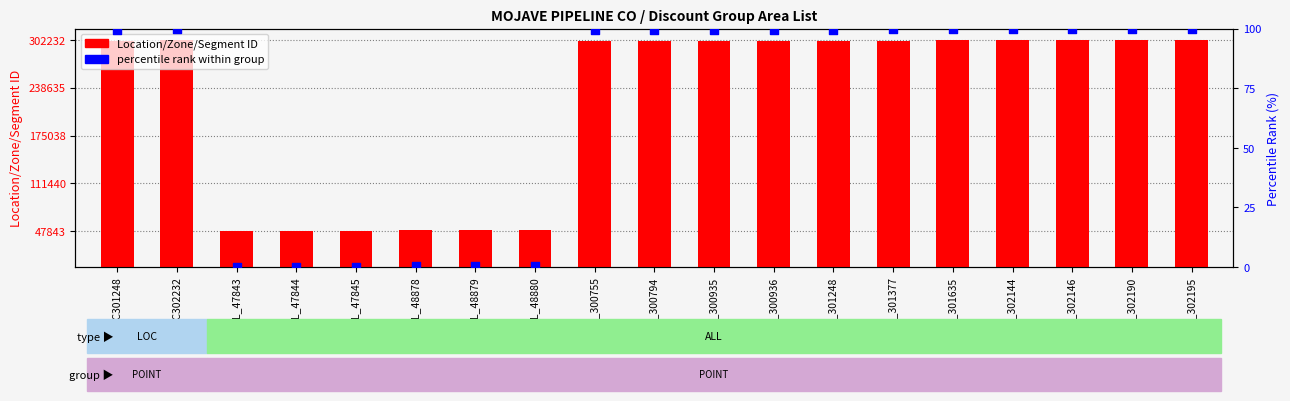

At which category is the sum across all series the highest?

LOC302232